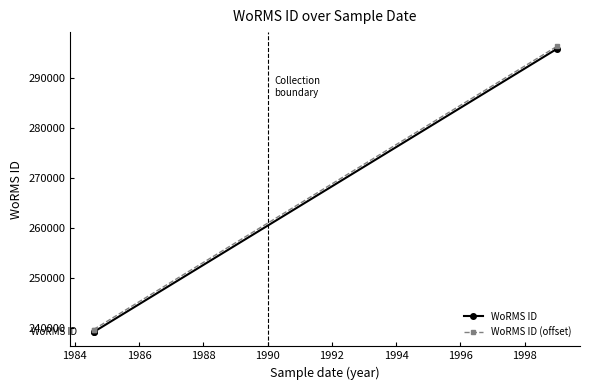

The WoRMS ID series shows 127801 at 1984. True or false?

False